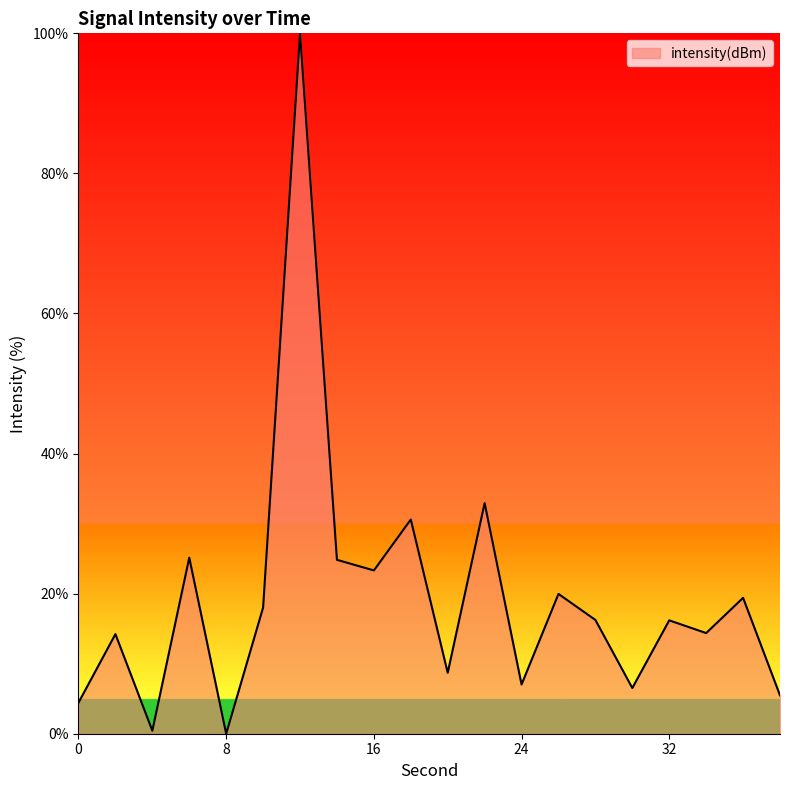

What is the difference between the maximum and minimum values?

100.0